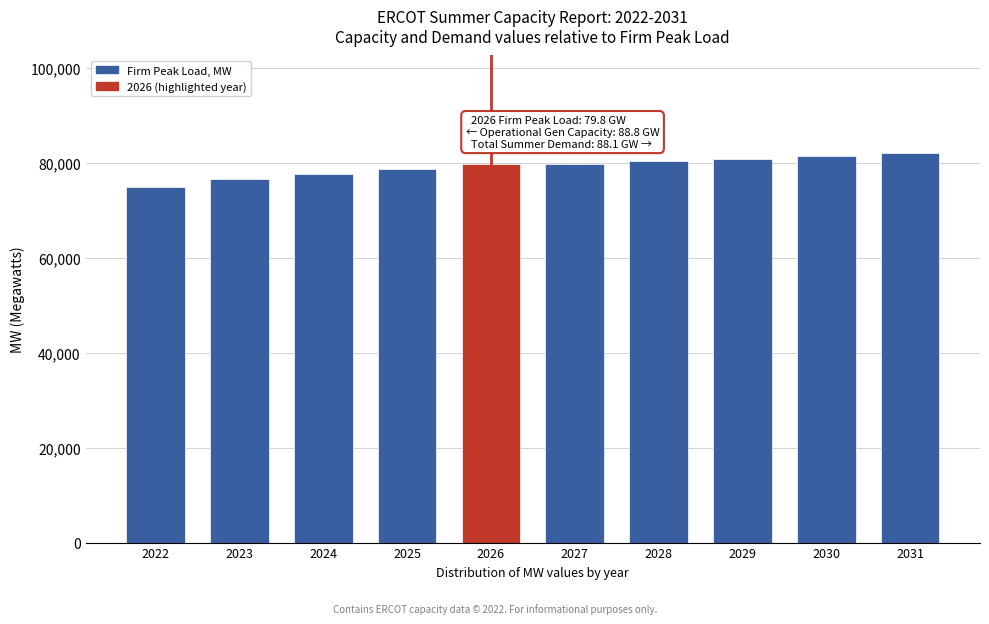

What is the value of the 10th bar from the left?

82117.0